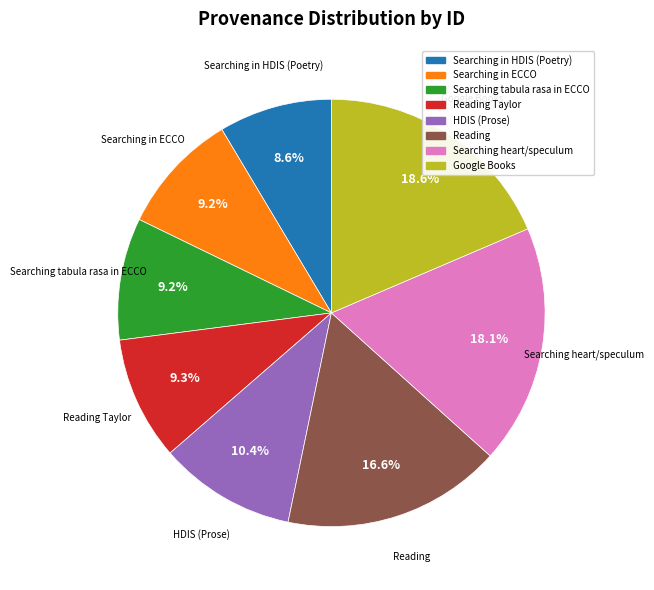

Is there a majority slice in this chart?

No